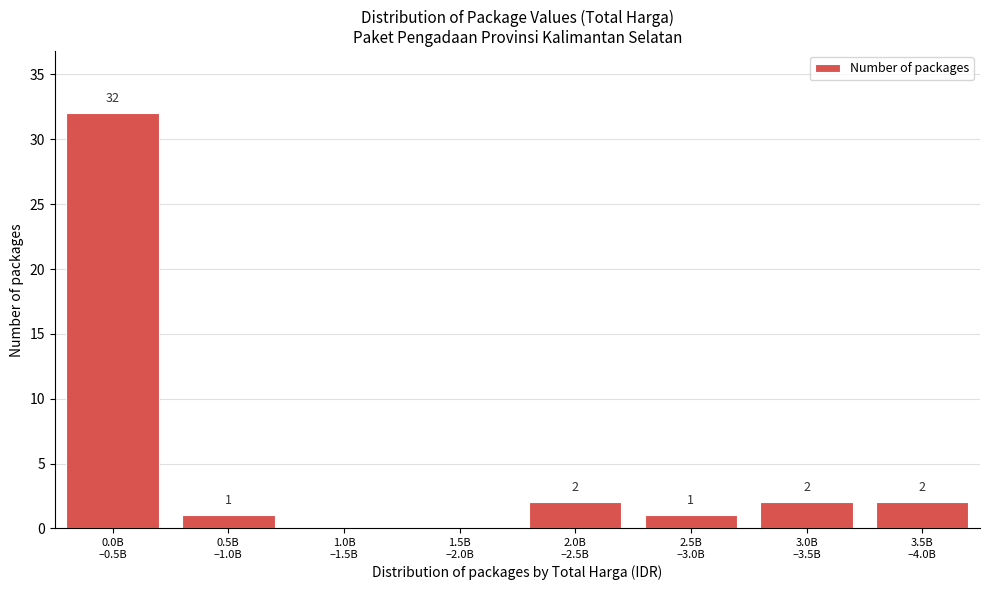

What is the greatest value displayed?

32